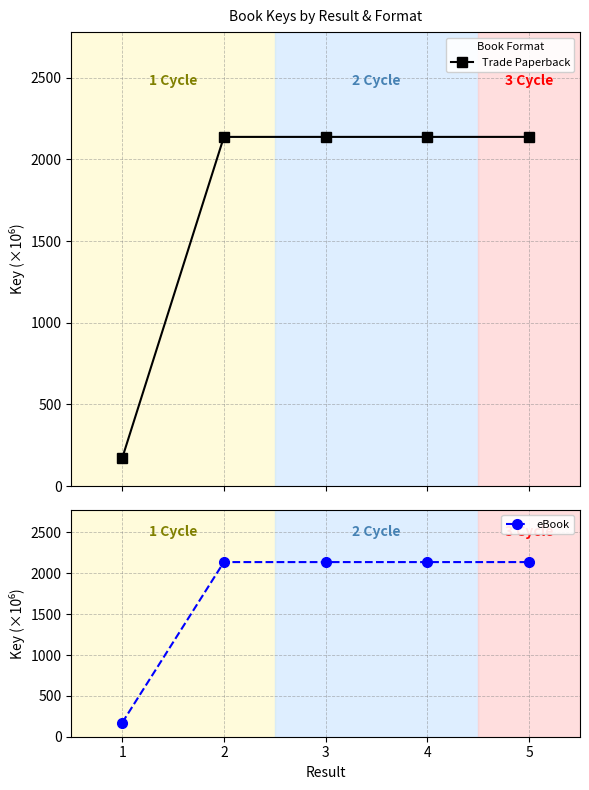

Which category has the highest value across all series?

4